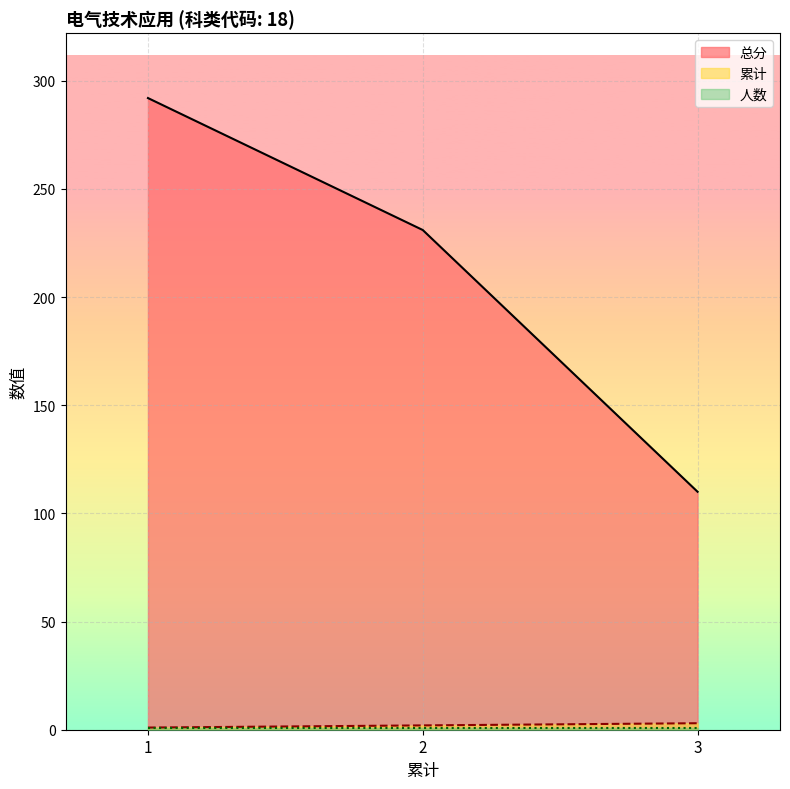

At which category is the sum across all series the highest?

1